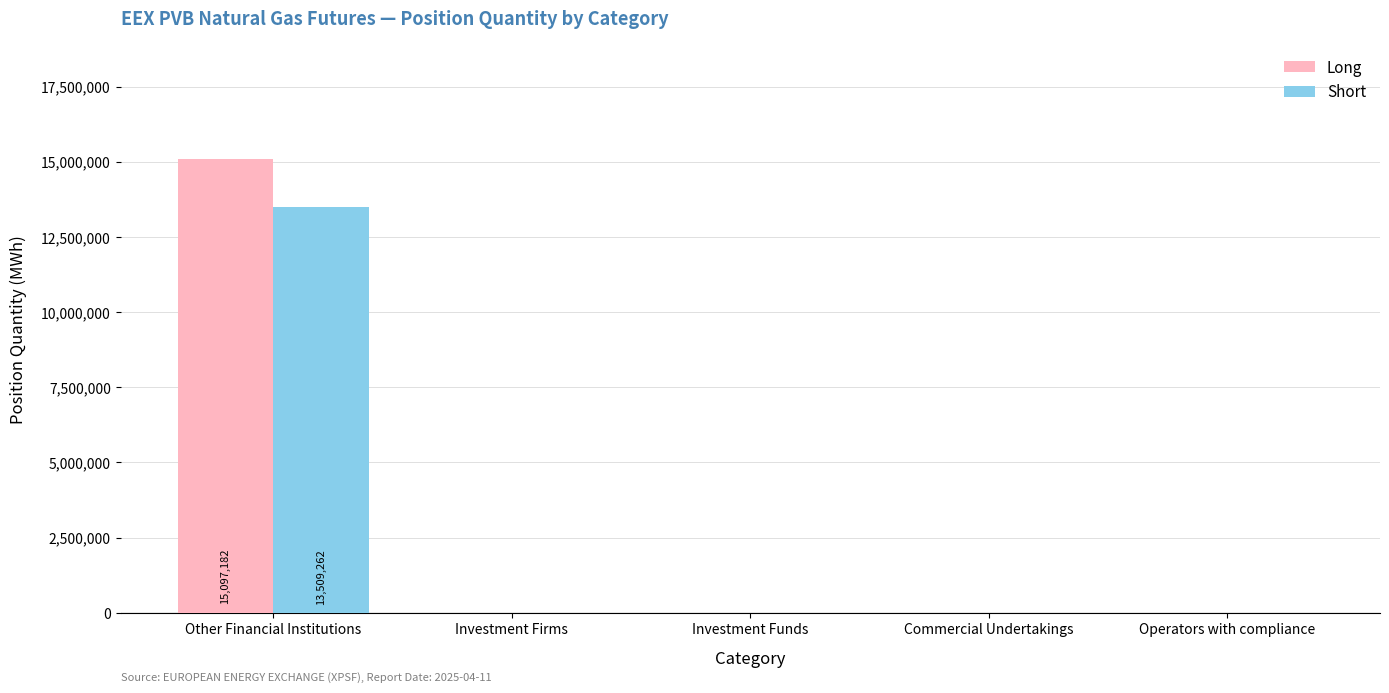

Which series changed the most between Other Financial Institutions and Operators with compliance?

Long